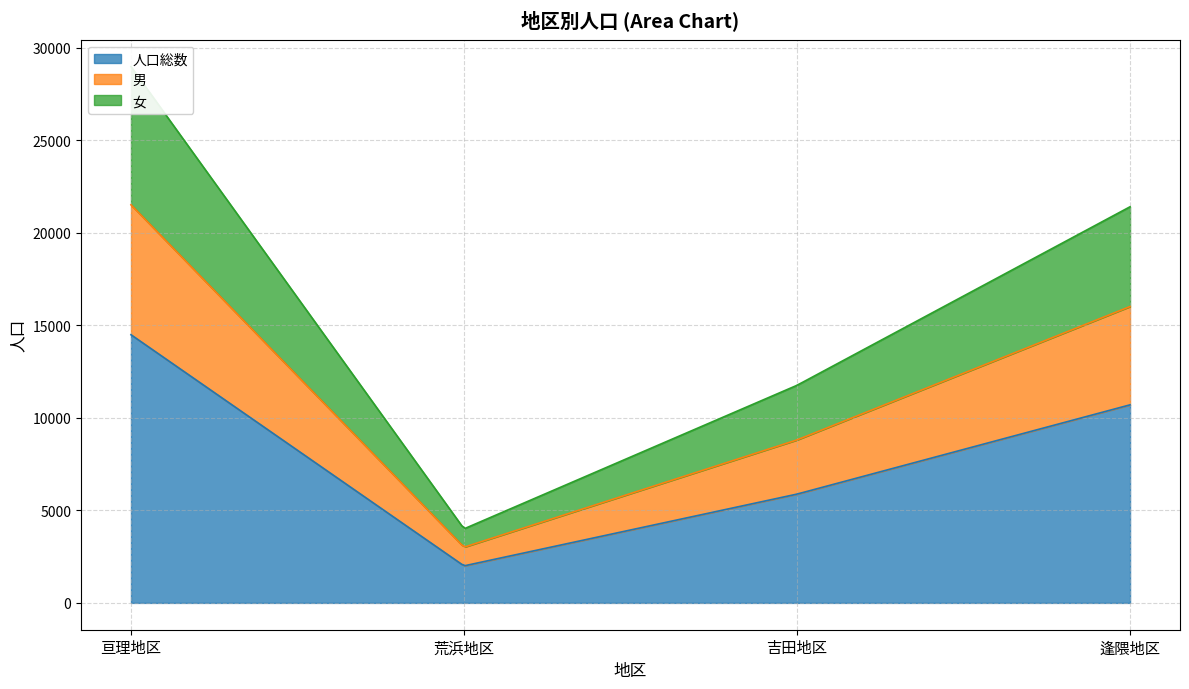

What are all the series names shown in the legend?

人口総数, 男, 女